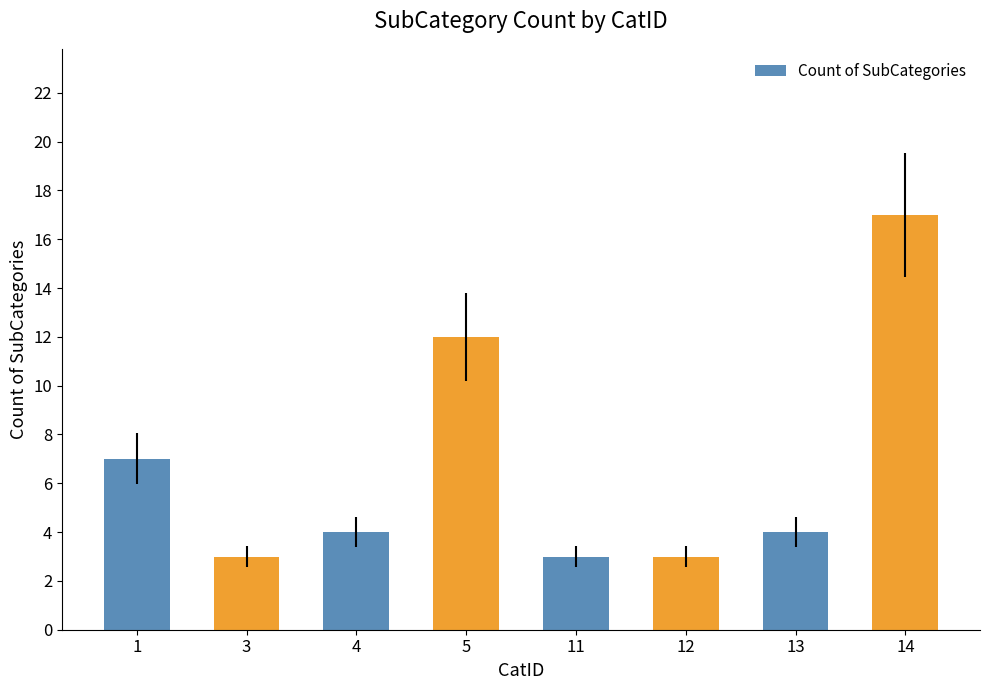

How many distinct data groups are displayed?

1